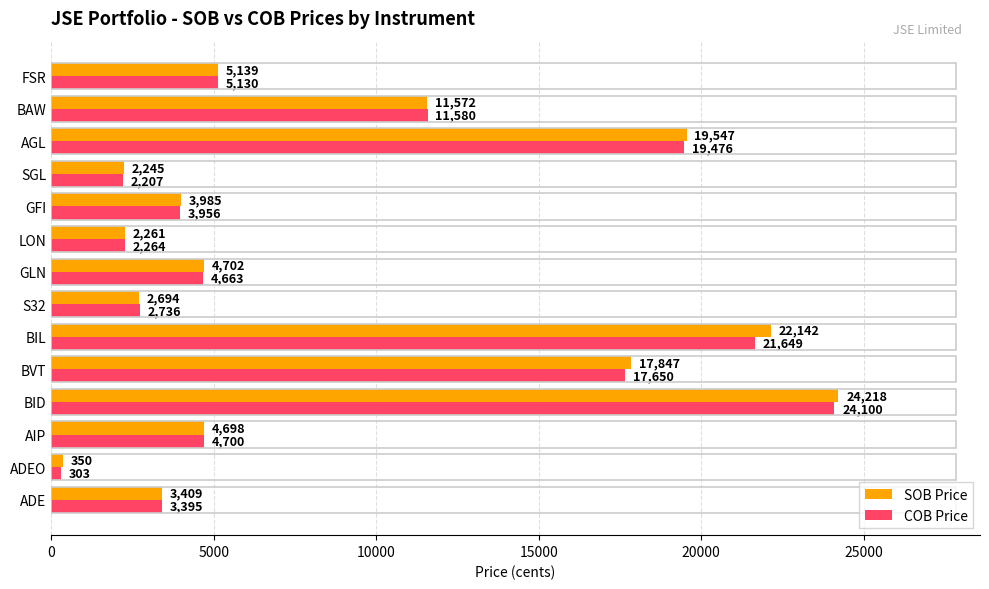

The COB Price series shows 7014 at BVT. True or false?

False